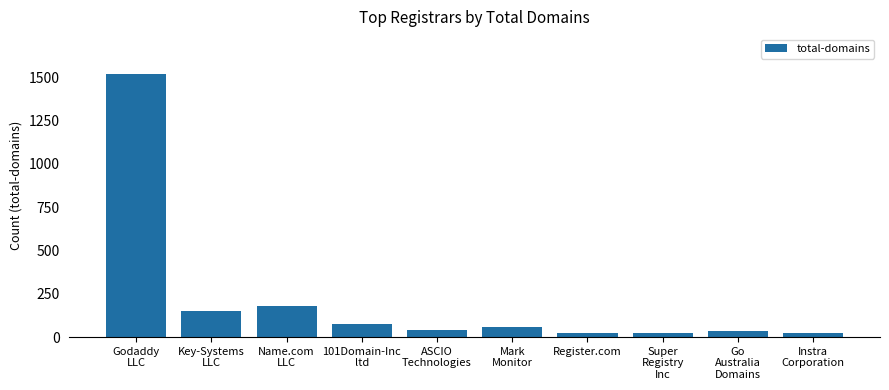

What is the sum of all values?

2125